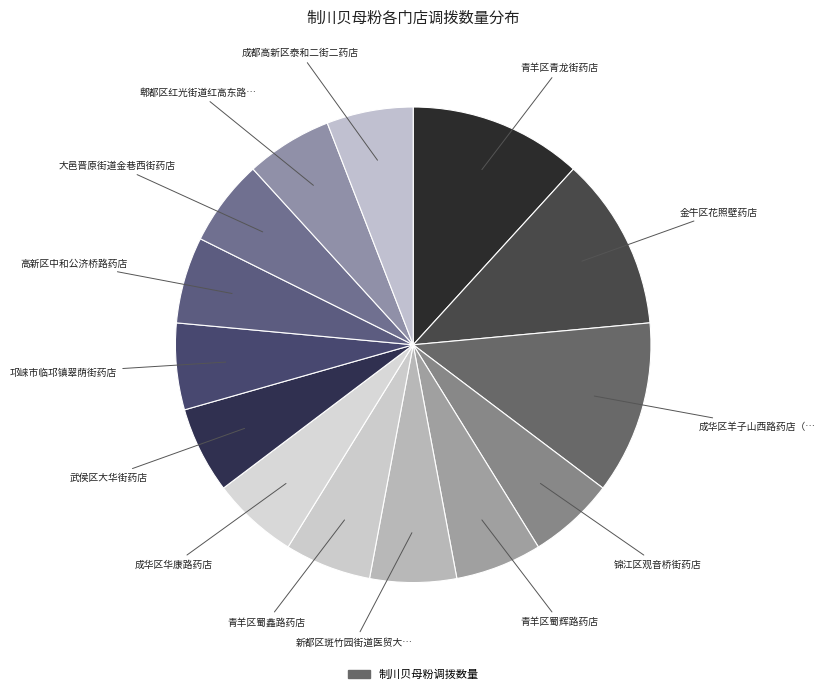

Count the number of slices in the pie.

14